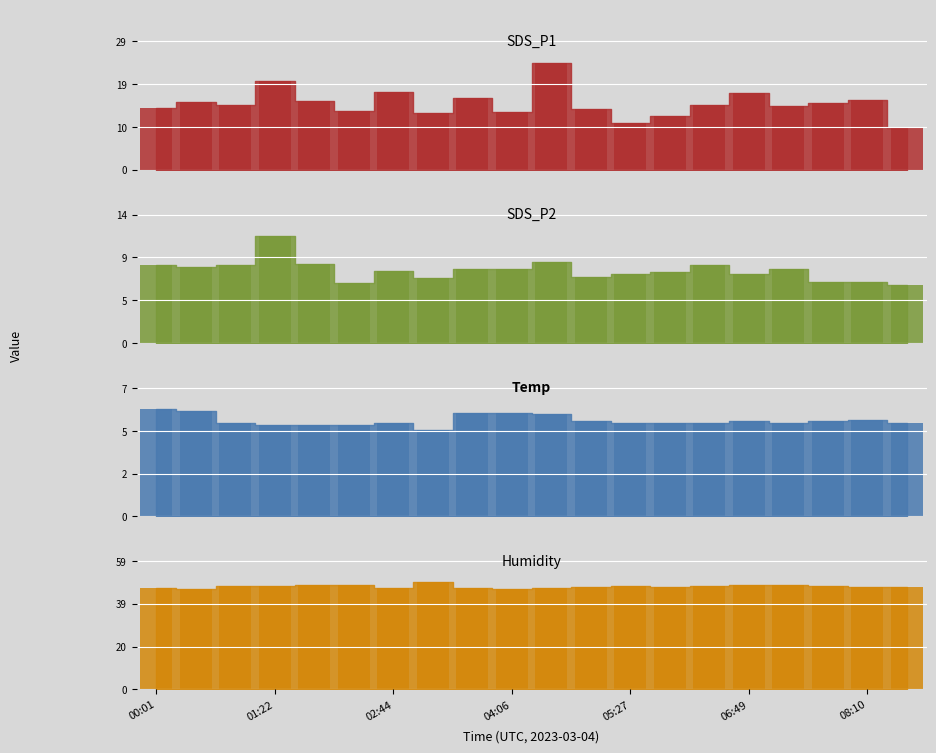

How many data points in Temp are above 5?

19